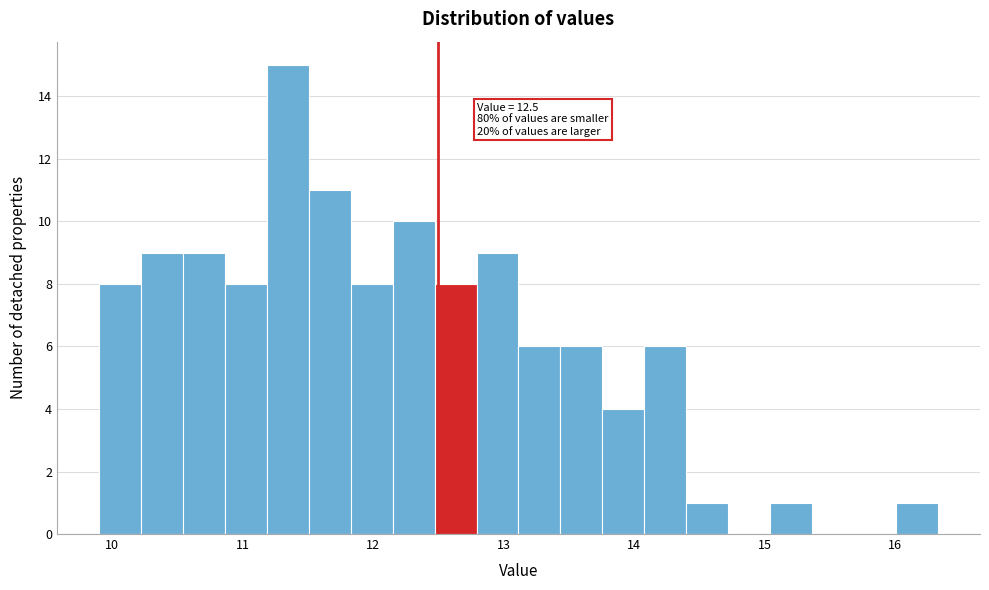

Around what value on the x-axis is the tallest bar? Give the approximate position of its centre, as read against the axis.

11.3